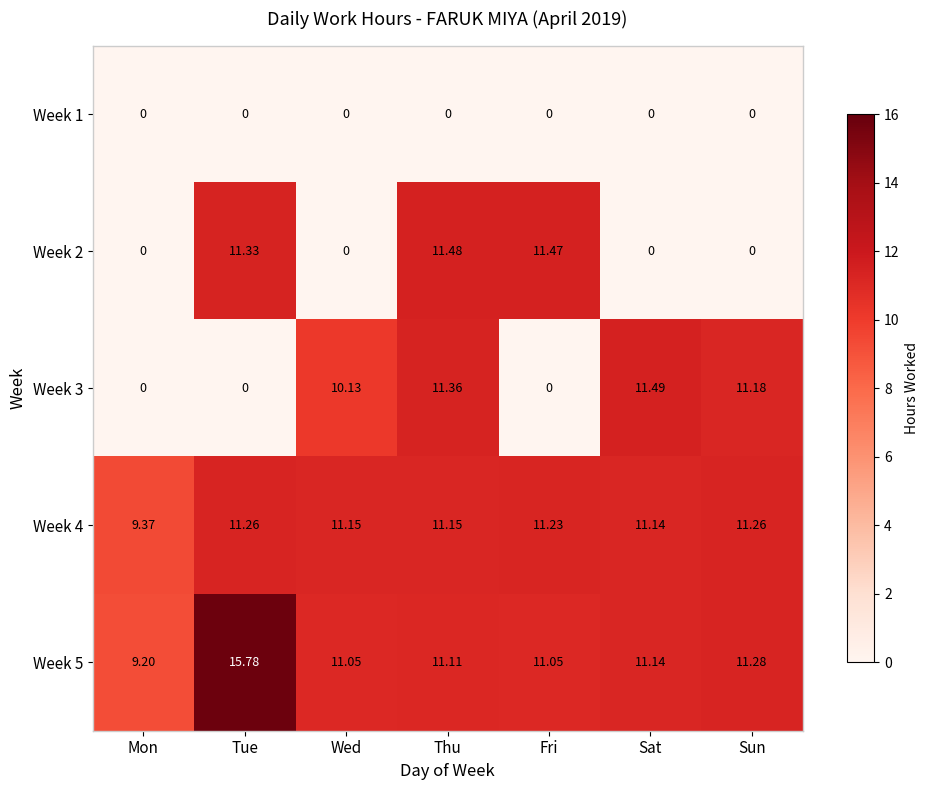

How many data points does each series have?

7